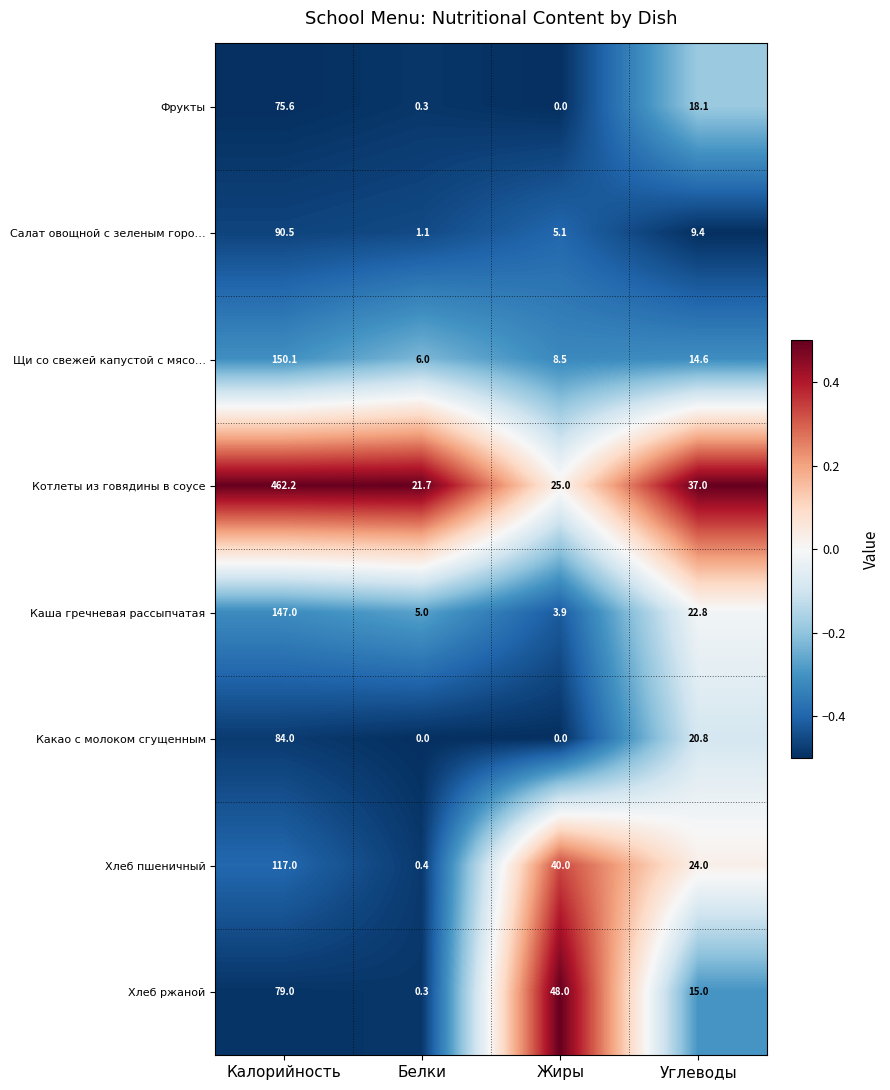

At how many categories does at least one series exceed 0?

4